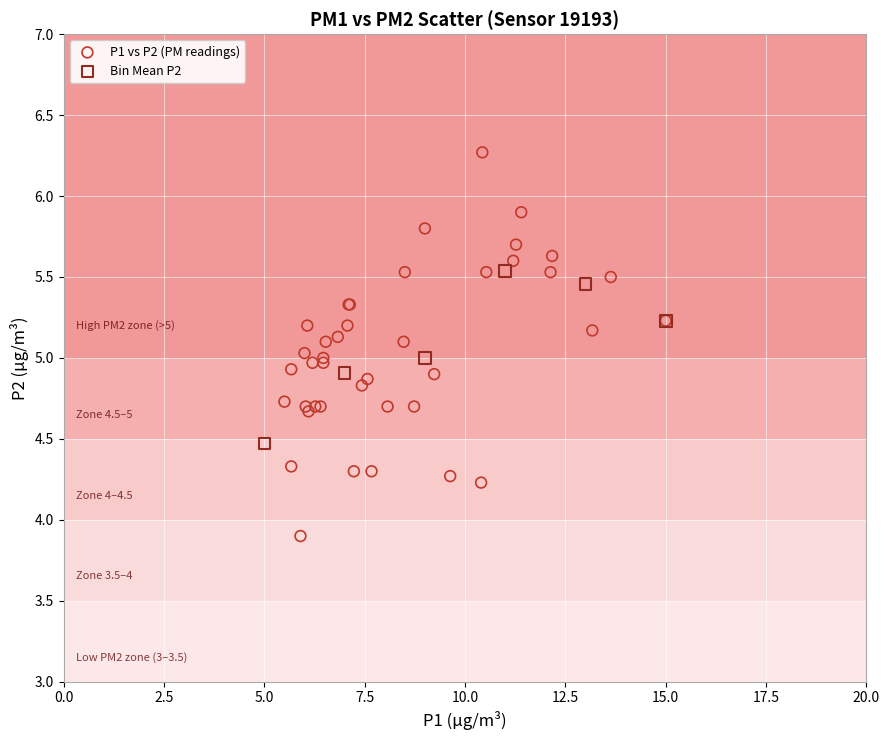

Which series contains the lowest Y value?

P1 vs P2 (PM readings)